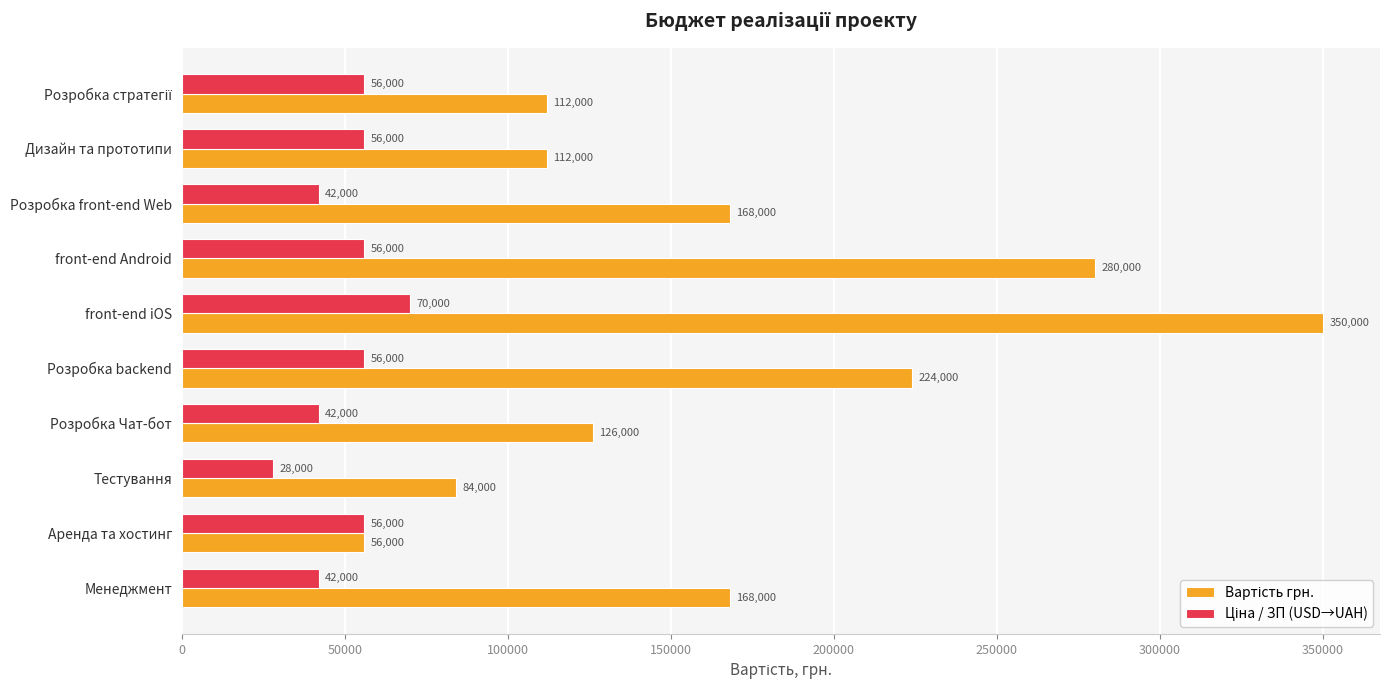

Which label corresponds to the largest value in the chart?

front-end iOS